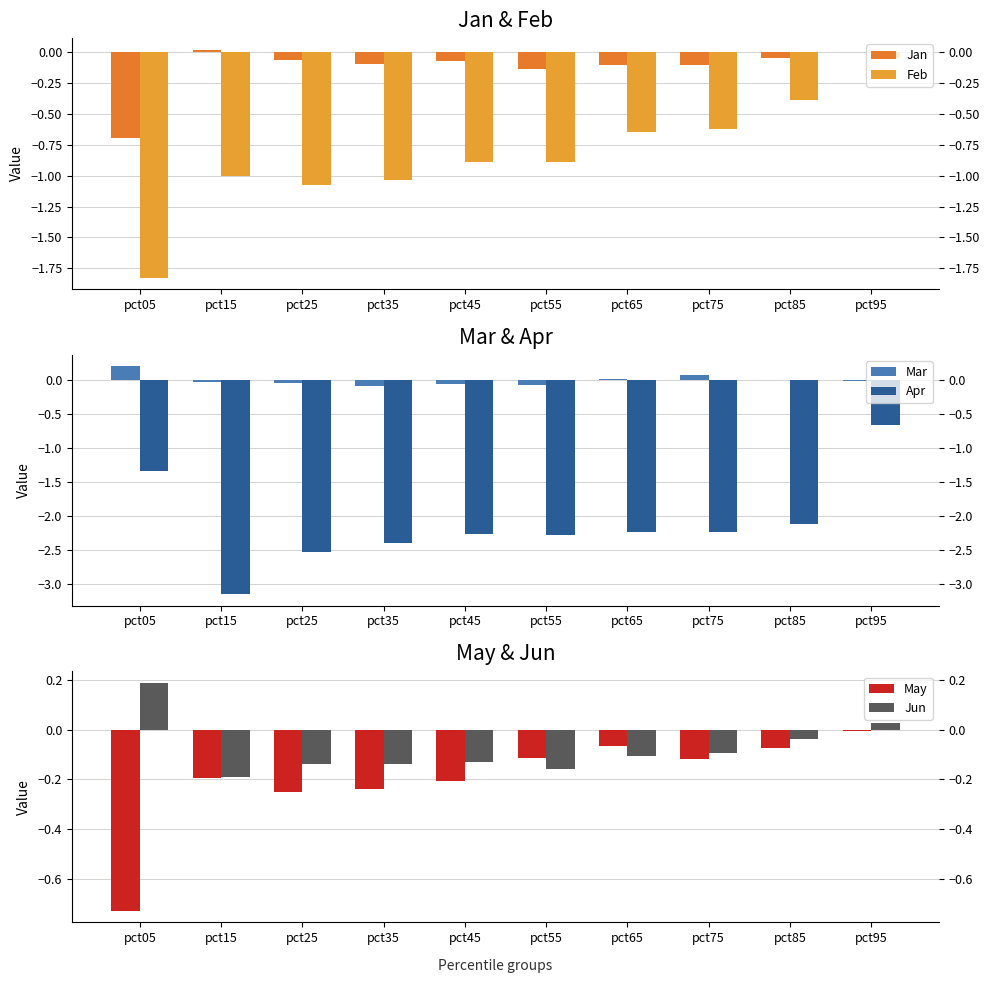

Are the bars grouped side by side (vs. stacked)?

Yes